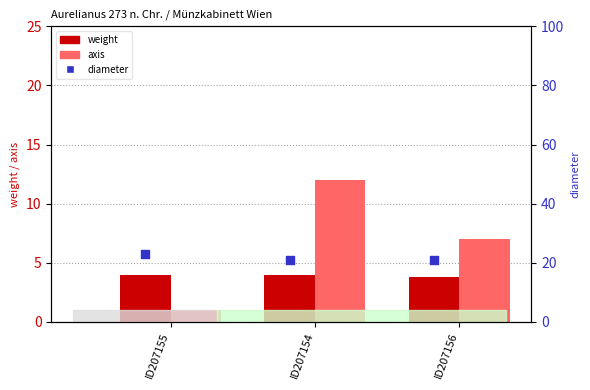

Which series has the largest total across all categories?

diameter